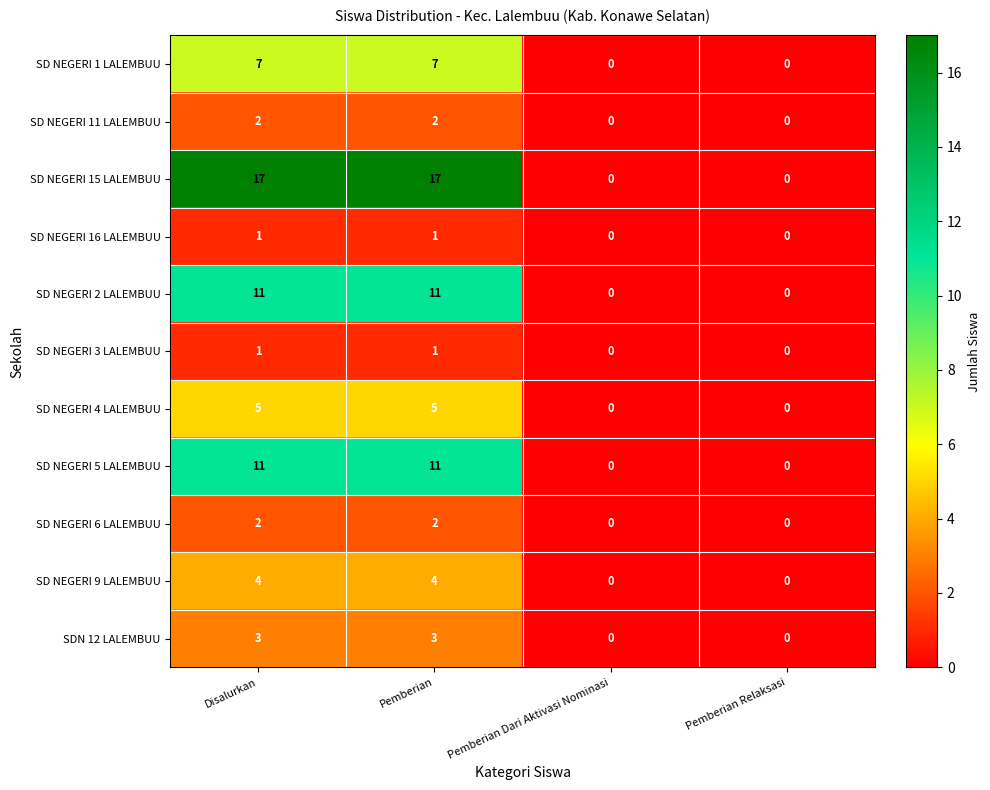

Which series has the largest total across all categories?

SD NEGERI 15 LALEMBUU